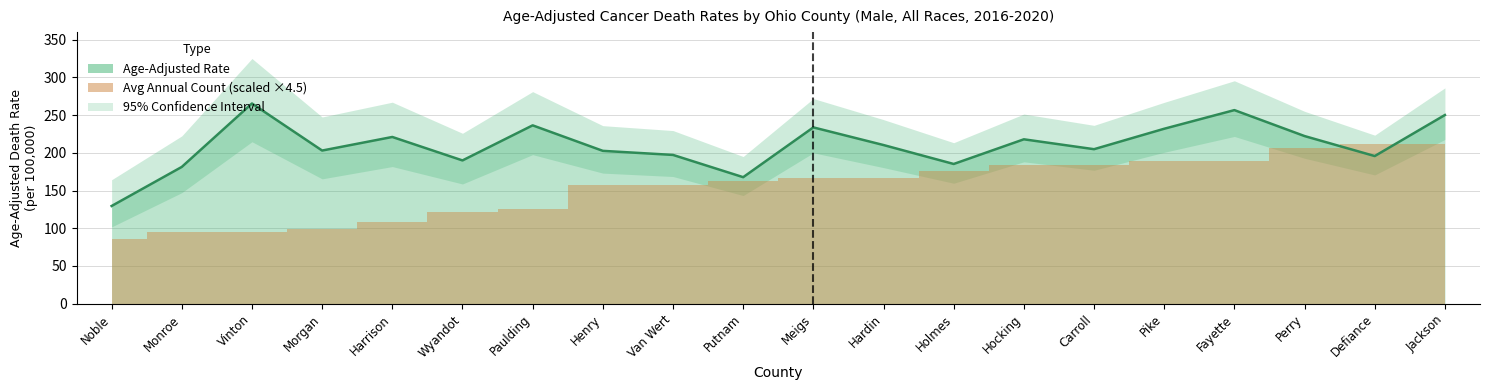

Which category has the lowest value across all series?

Noble